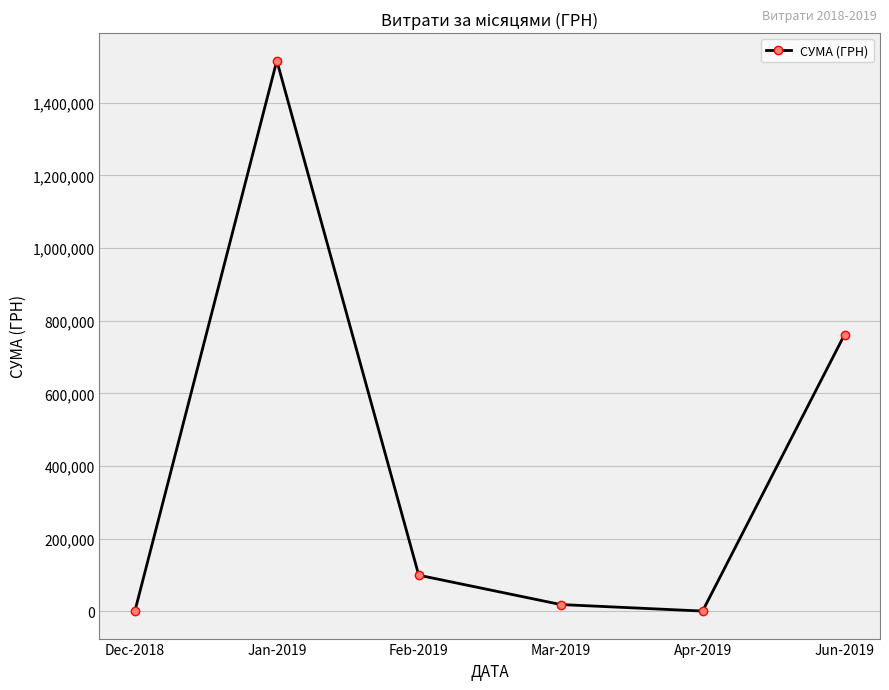

At which category does the data reach its first local valley?

Apr-2019